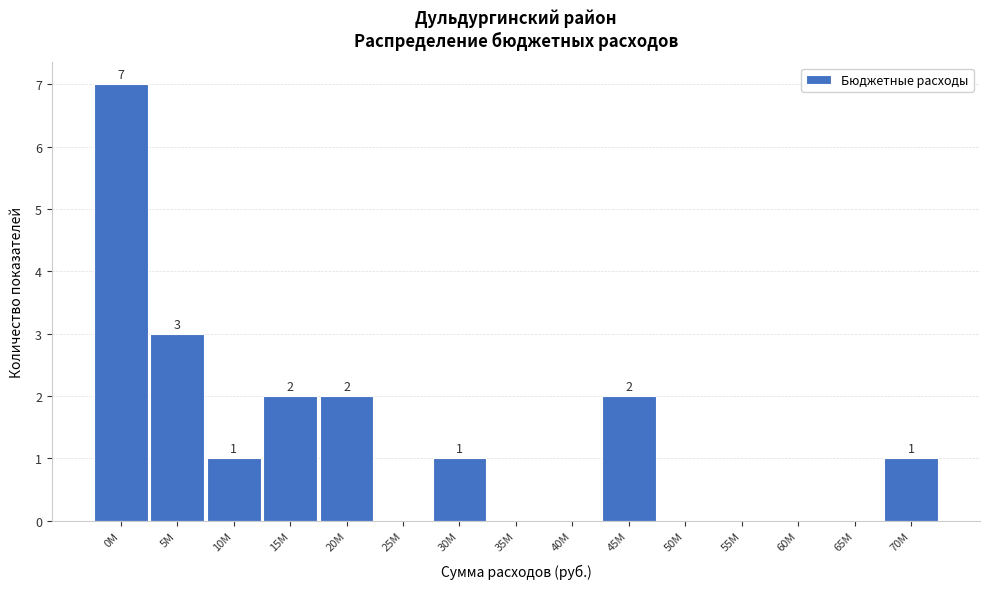

Reading left to right, transcribe all the data shown in this chart.

0M=7	5M=3	10M=1	15M=2	20M=2	25M=0	30M=1	35M=0	40M=0	45M=2	50M=0	55M=0	60M=0	65M=0	70M=1